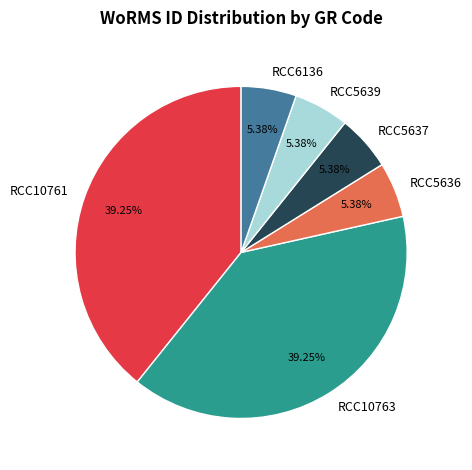

To the nearest percent, what is the average slice percentage?

17%